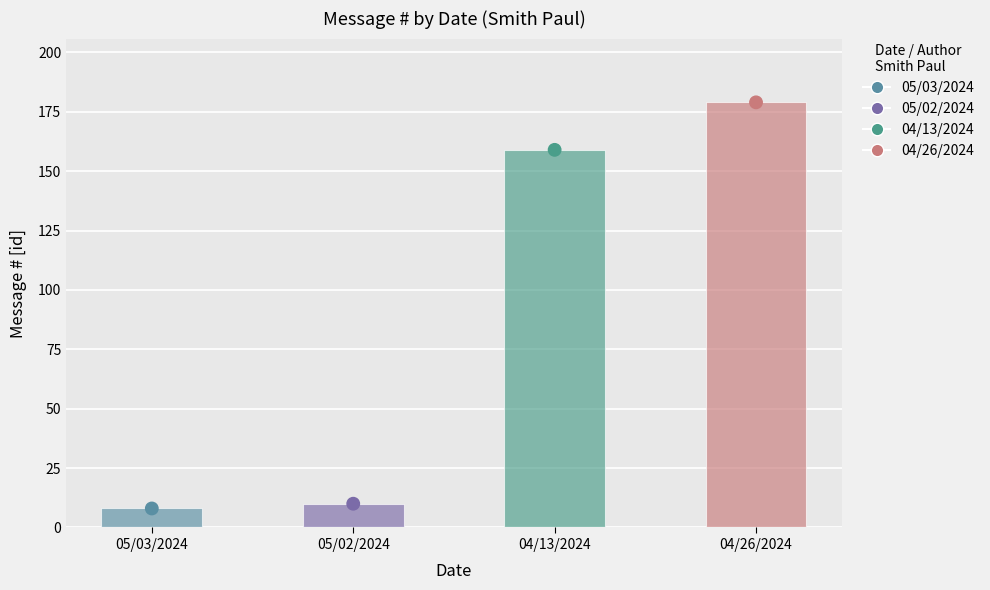

Which series has the widest spread of Y values?

#